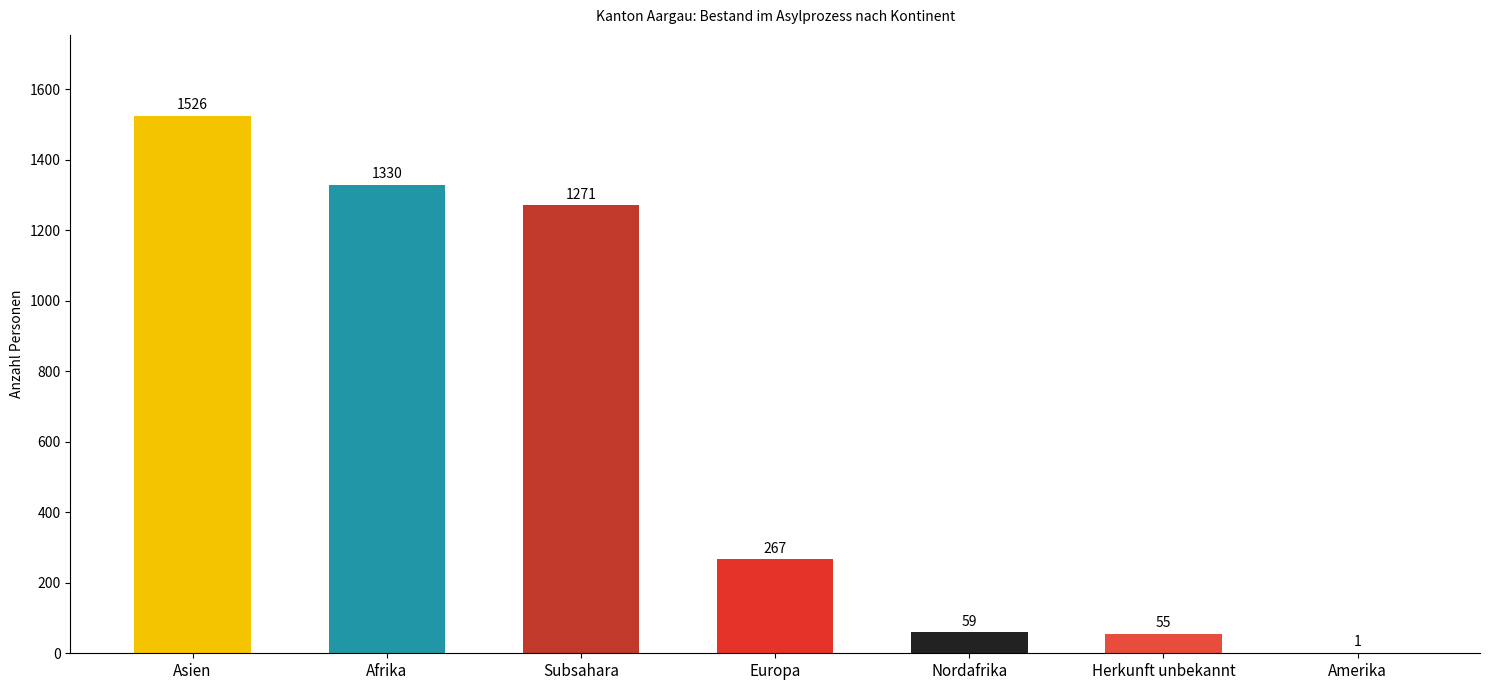

Approximately how many times larger is the value at Subsahara compared to Herkunft unbekannt?

23.1